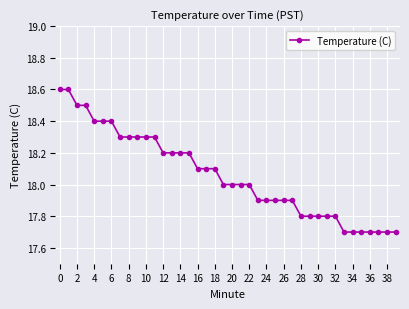

What is the value of the 40th point from the left?

17.7